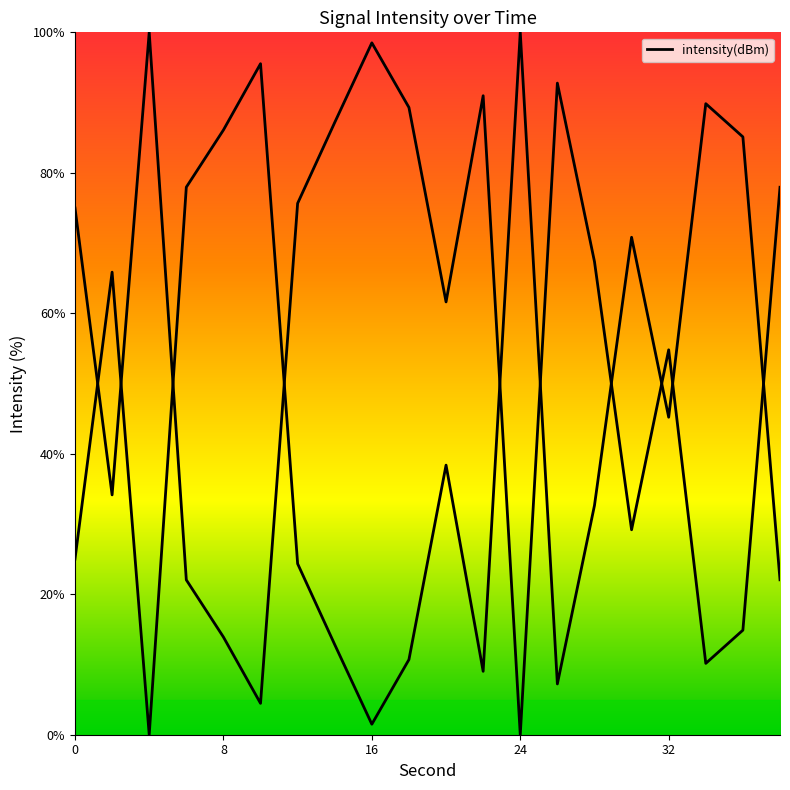

What is the value of the 14th point from the left?

7.2